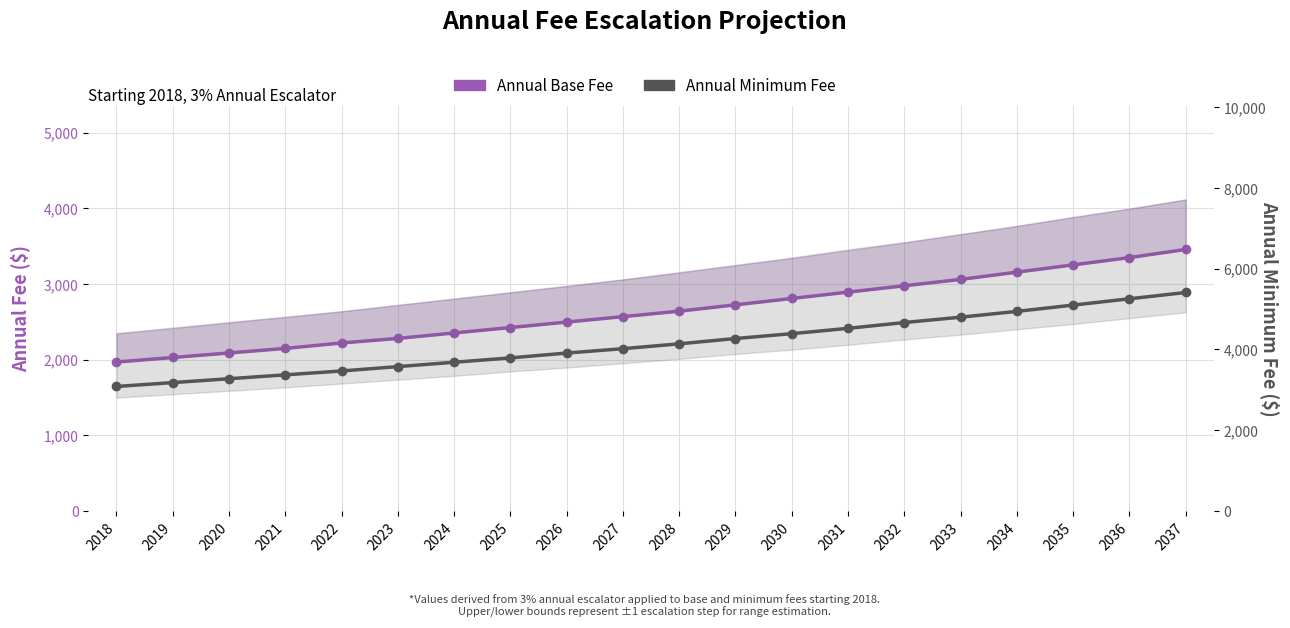

At which label does Annual Minimum Fee reach its minimum?

2018